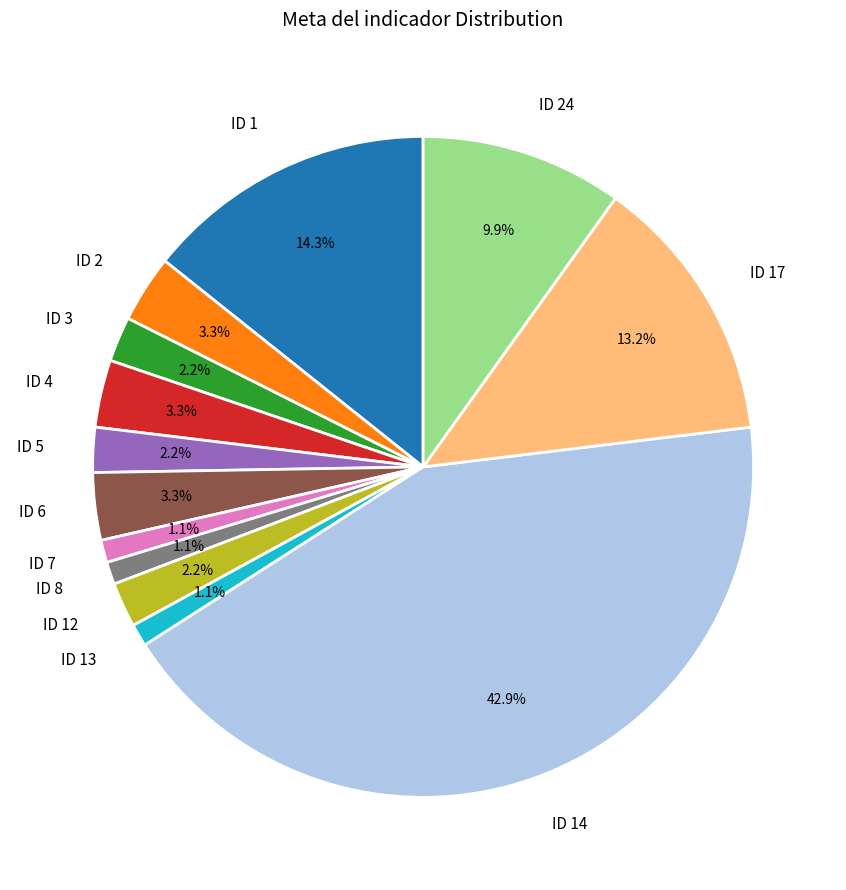

What is the largest slice in the pie chart?

ID 14